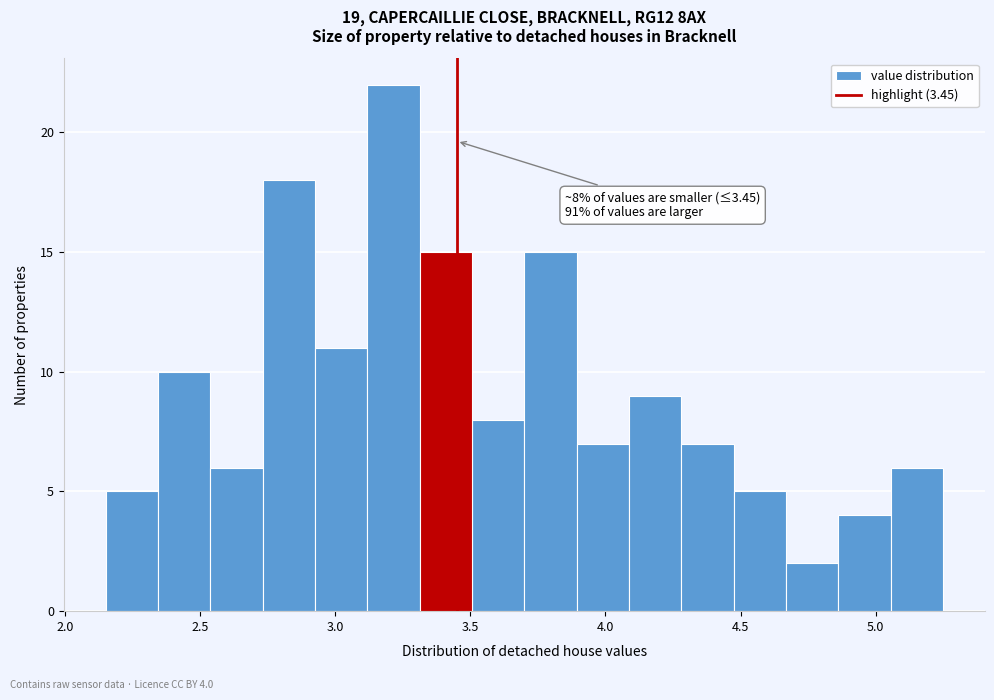

Read against the x-axis, roughly where is the centre of the tallest bar?

3.20